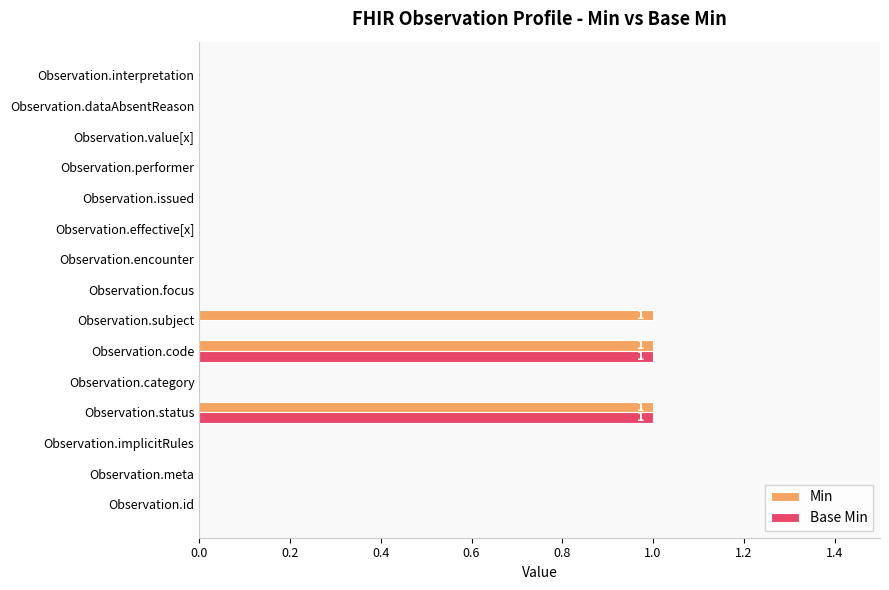

True or false: Base Min has a value of 0 at Observation.performer.

True